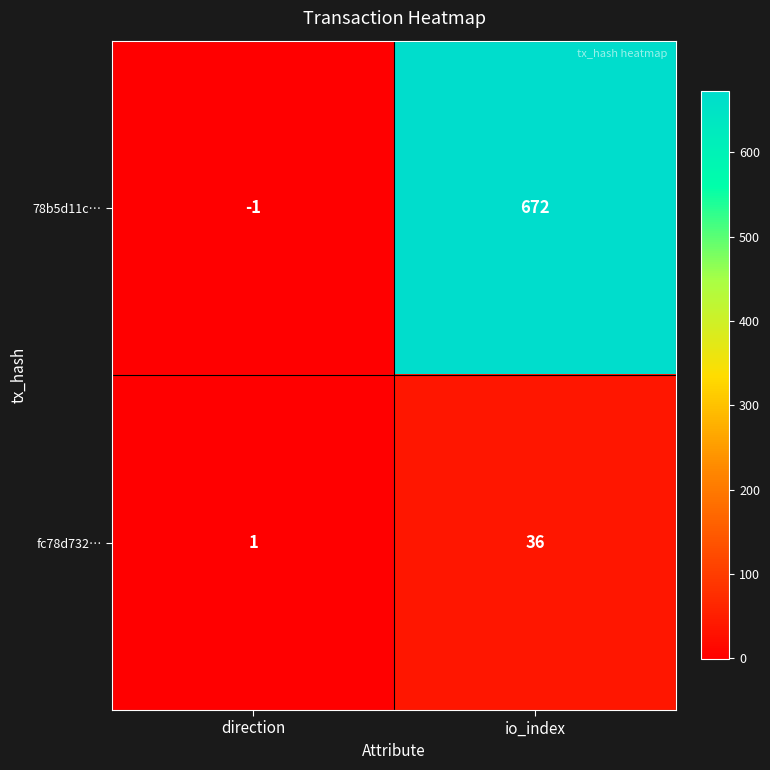

Reading left to right, extract all data points from this chart.

78b5d11c…: direction=-1	io_index=672
fc78d732…: direction=1	io_index=36